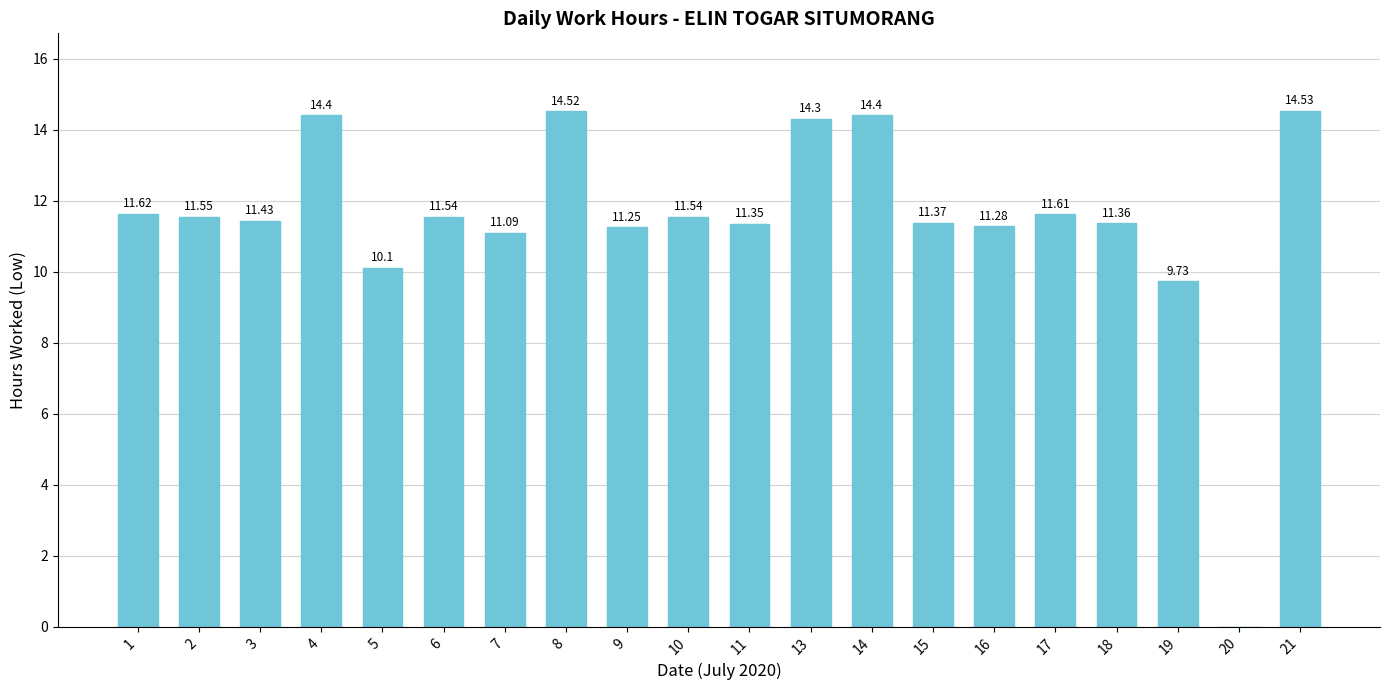

Between 5 and 9, which is larger?

9